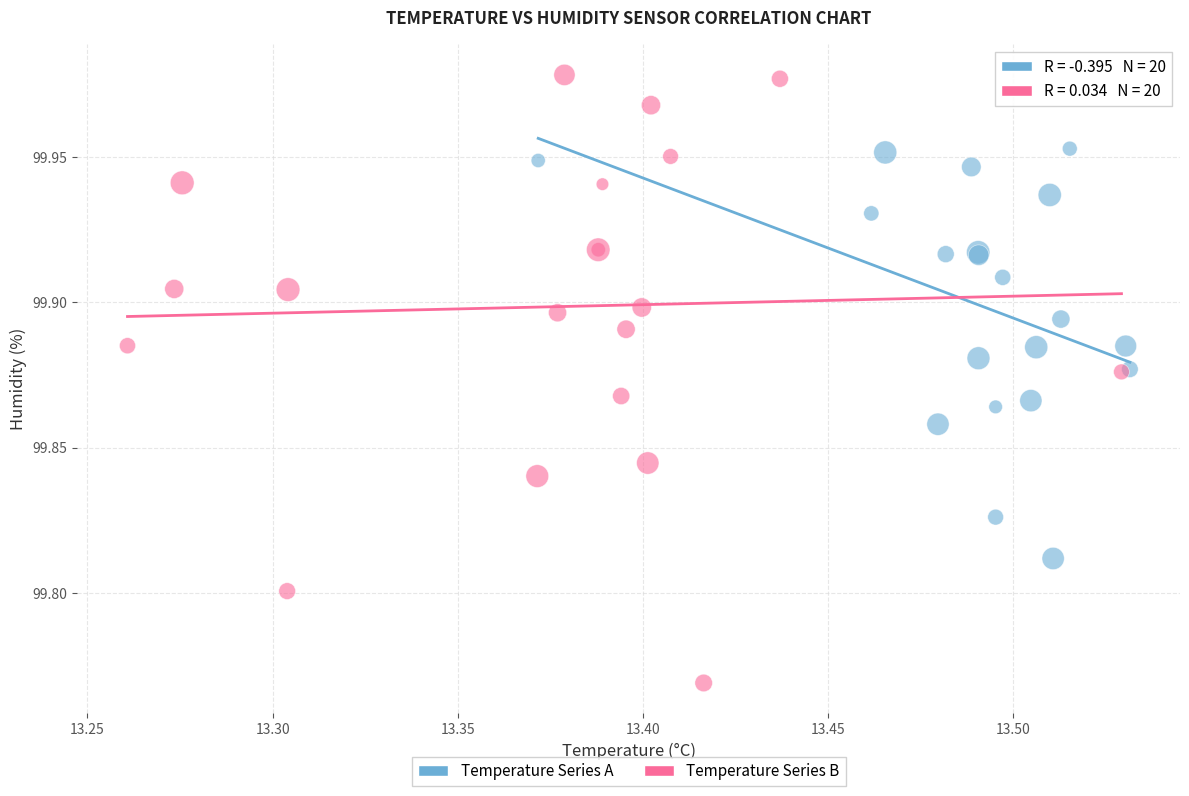

What are all the series names shown in the legend?

Temperature Series A, Temperature Series B